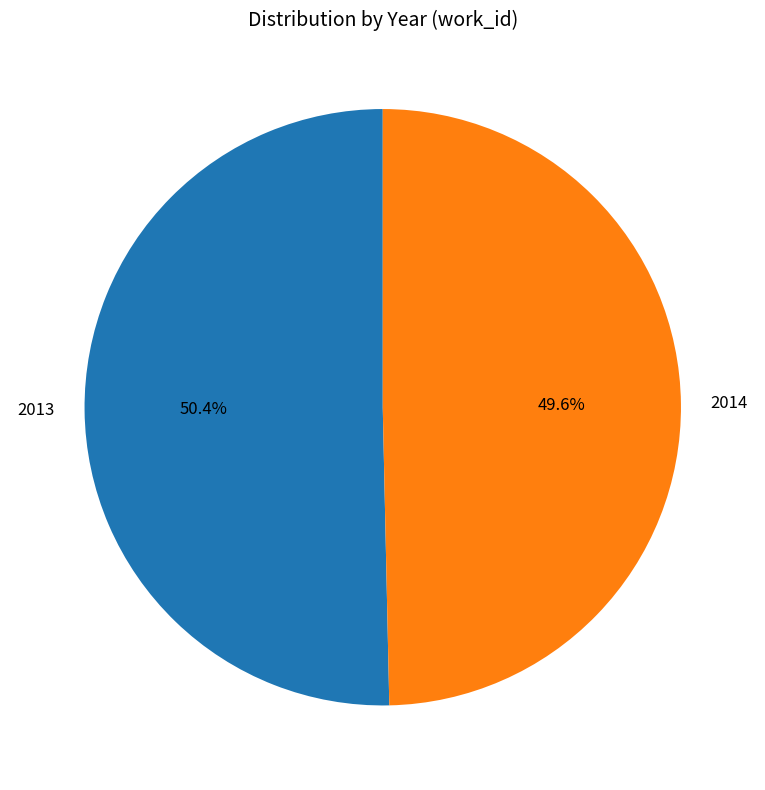

To the nearest percent, what percentage of the pie is 2013?

50%